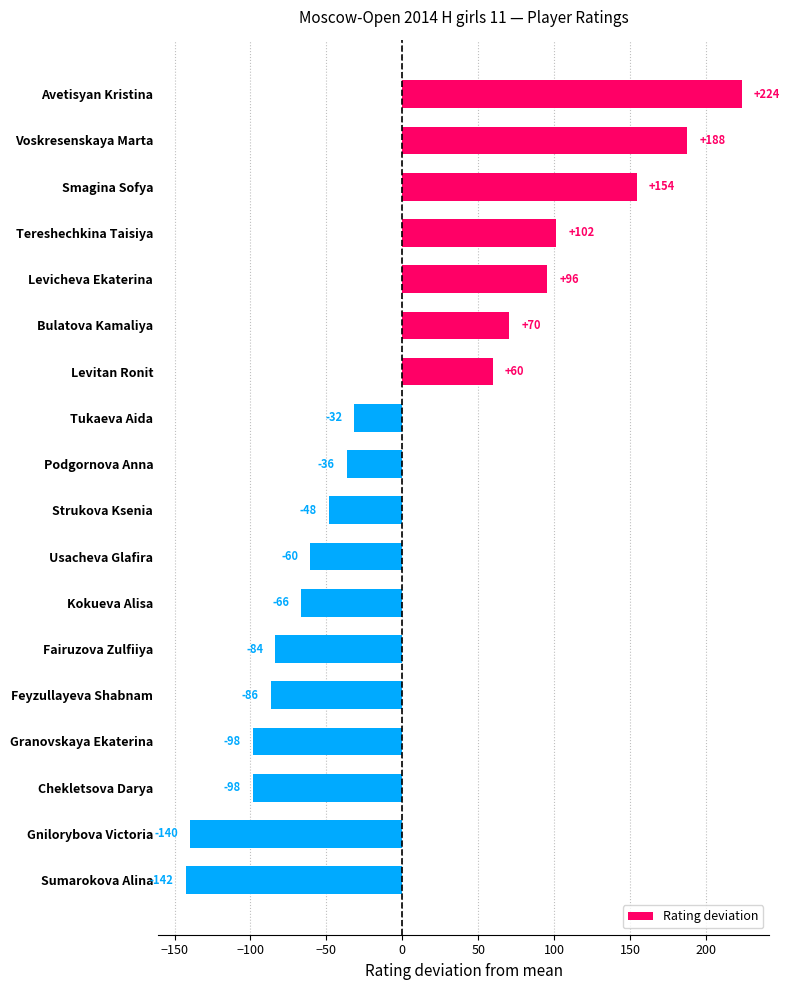

How many bars are there in total?

18